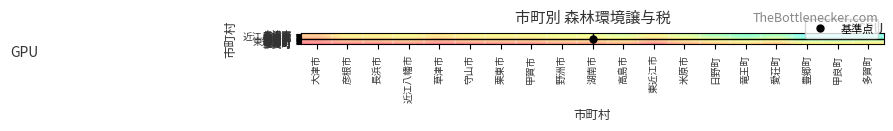

What is the difference between the highest and lowest values at 甲賀市?

4.6